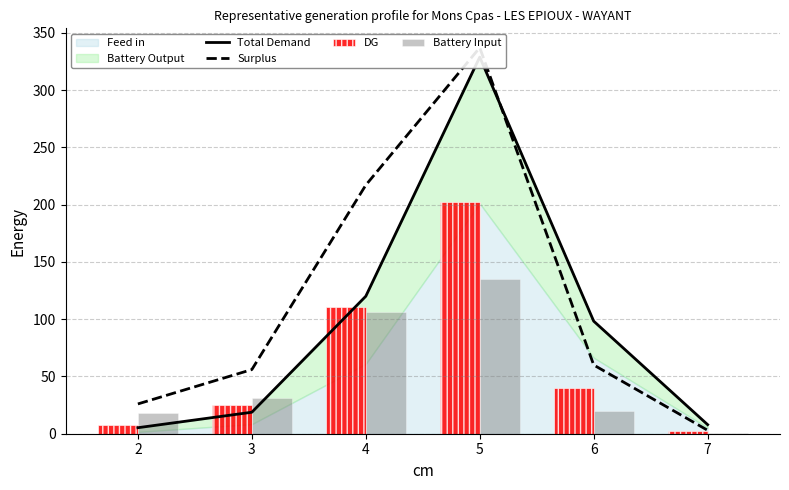

Are the bars horizontal?

No